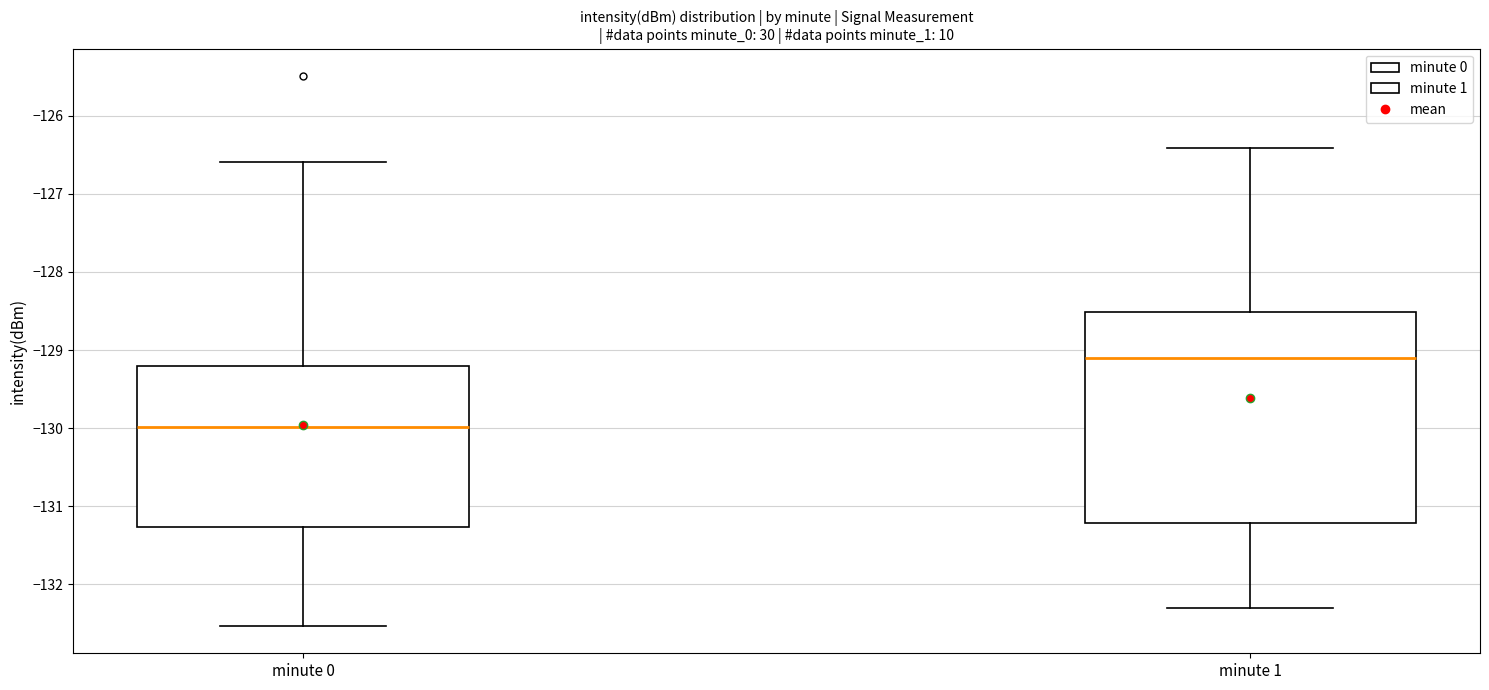

Reading left to right, transcribe this box plot: for each box, give where its median line is, the range the box spans, and where its two whiskers end, as read against the y-axis. The values are not printed on the chart, so give them approximately, as read against the axis.

minute 0: median -130.0, box -131.3 to -129.2, whiskers -132.5 to -126.6
minute 1: median -129.1, box -131.2 to -128.5, whiskers -132.3 to -126.4